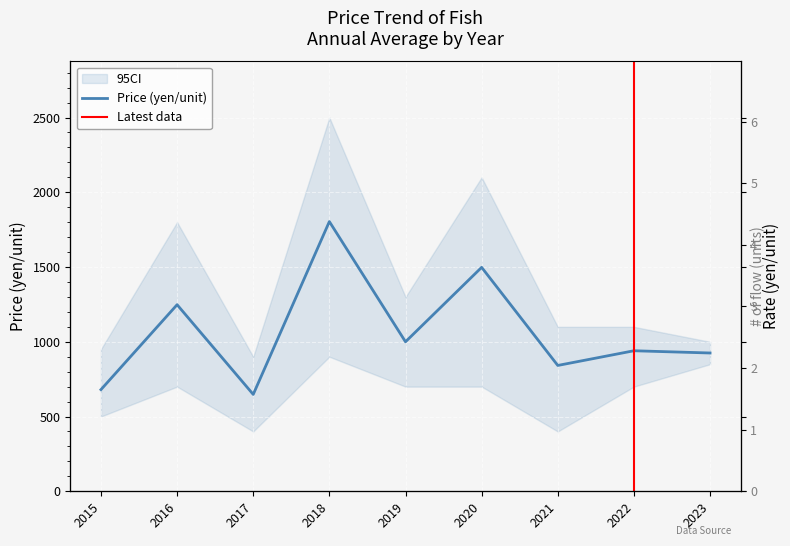

What is the value of the price point at the 5th from the left?

1000.0